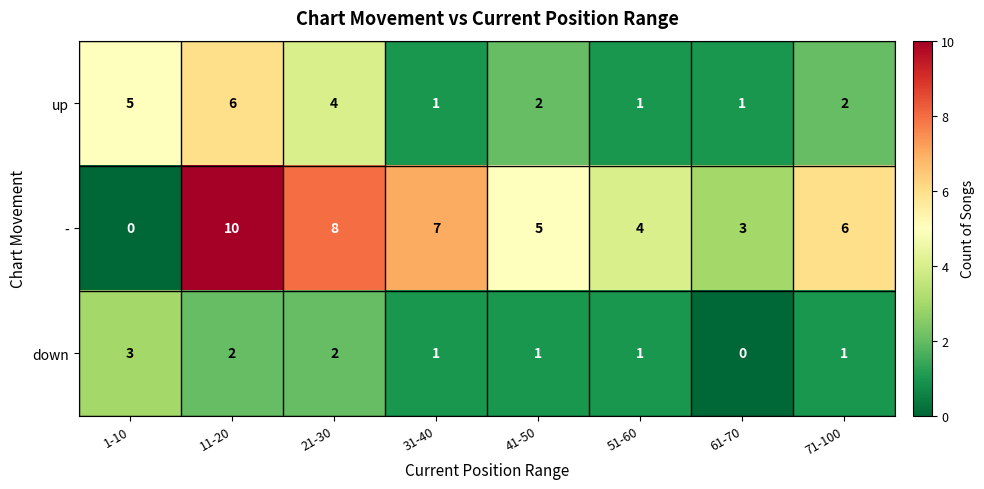

At which label does - first exceed 6?

11-20